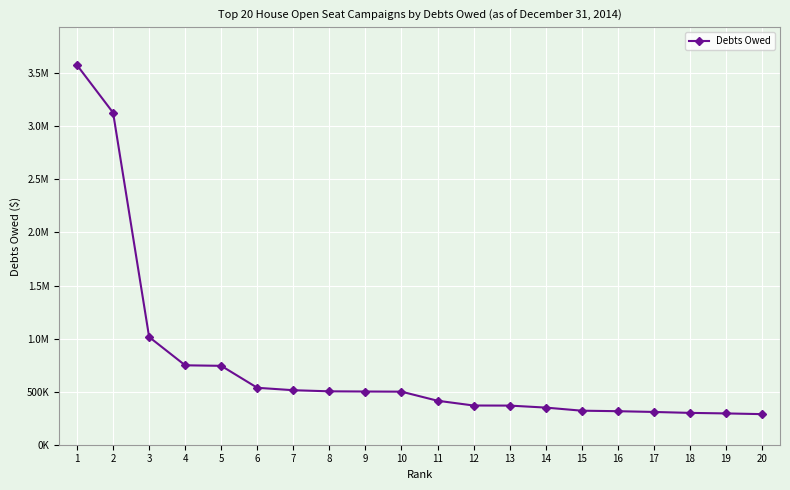

Is this an area chart (filled region under the line)?

No